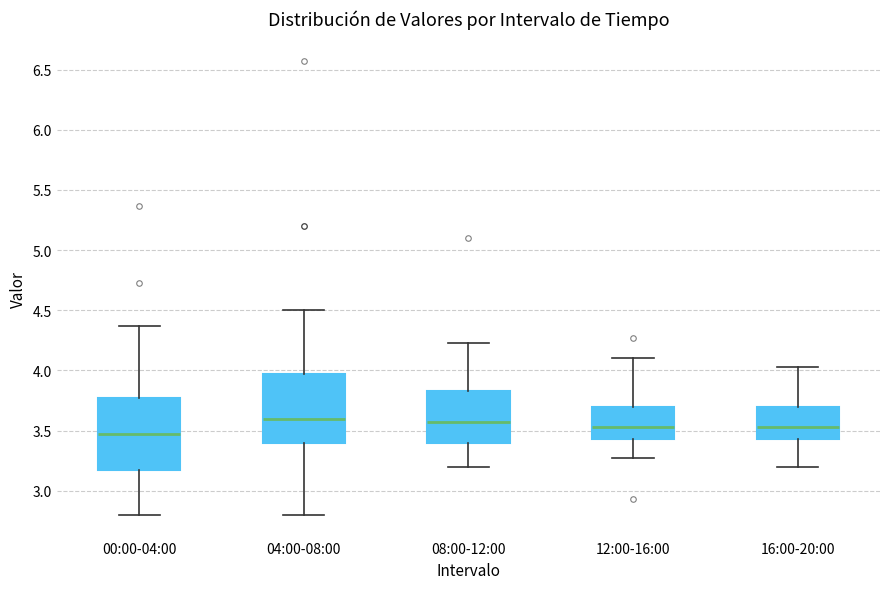

Reading left to right, transcribe this box plot: for each box, give where its median line is, the range the box spans, and where its two whiskers end, as read against the y-axis. The values are not printed on the chart, so give them approximately, as read against the axis.

00:00-04:00: median 3.45, box 3.15 to 3.75, whiskers 2.80 to 4.35
04:00-08:00: median 3.60, box 3.40 to 3.95, whiskers 2.80 to 4.50
08:00-12:00: median 3.55, box 3.40 to 3.85, whiskers 3.20 to 4.25
12:00-16:00: median 3.55, box 3.45 to 3.70, whiskers 3.25 to 4.10
16:00-20:00: median 3.55, box 3.45 to 3.70, whiskers 3.20 to 4.05